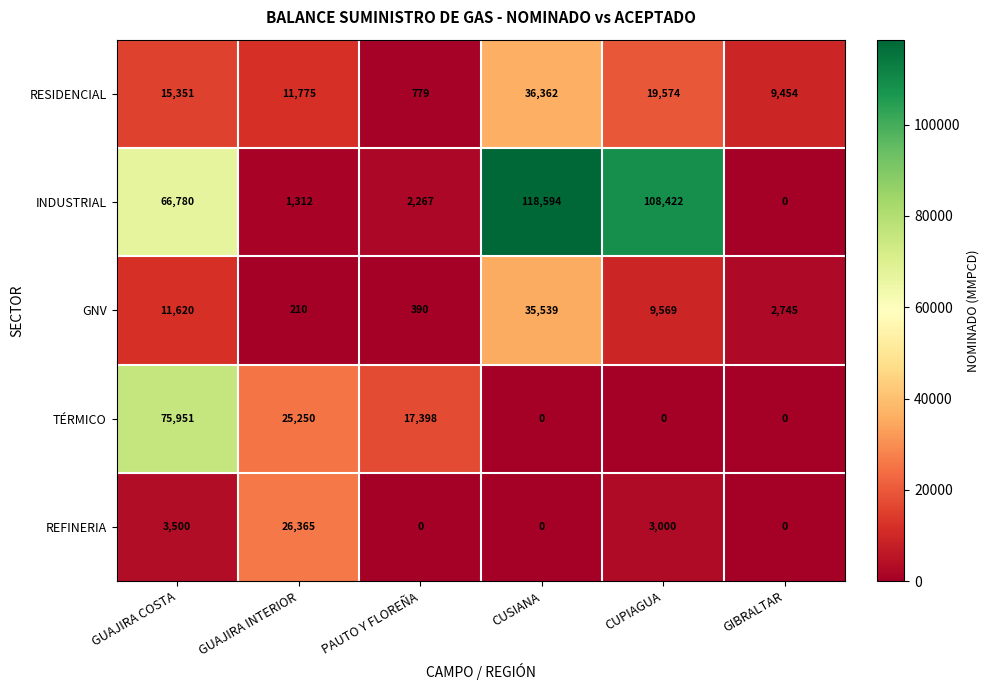

How many values in INDUSTRIAL are above zero?

5